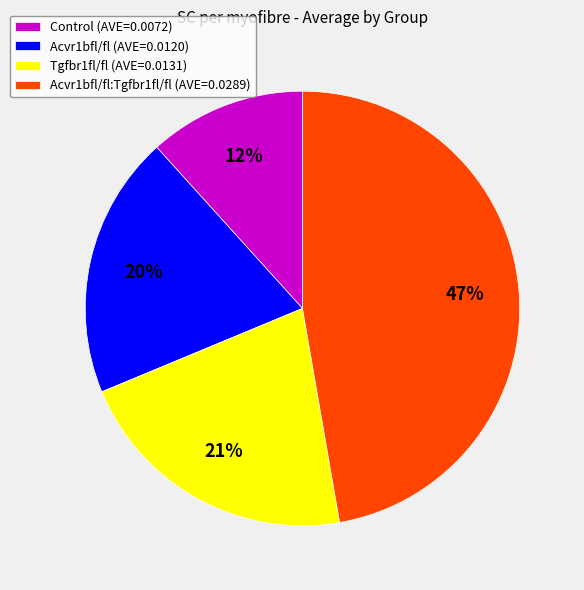

To the nearest percent, what is the average slice percentage?

25%